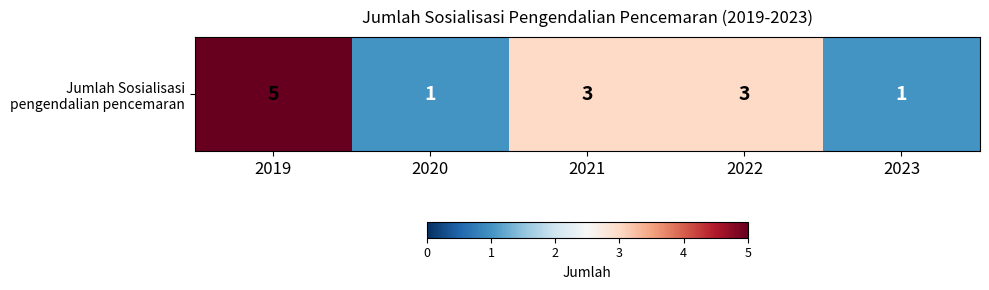

Which has a higher value, 2019 or 2022?

2019